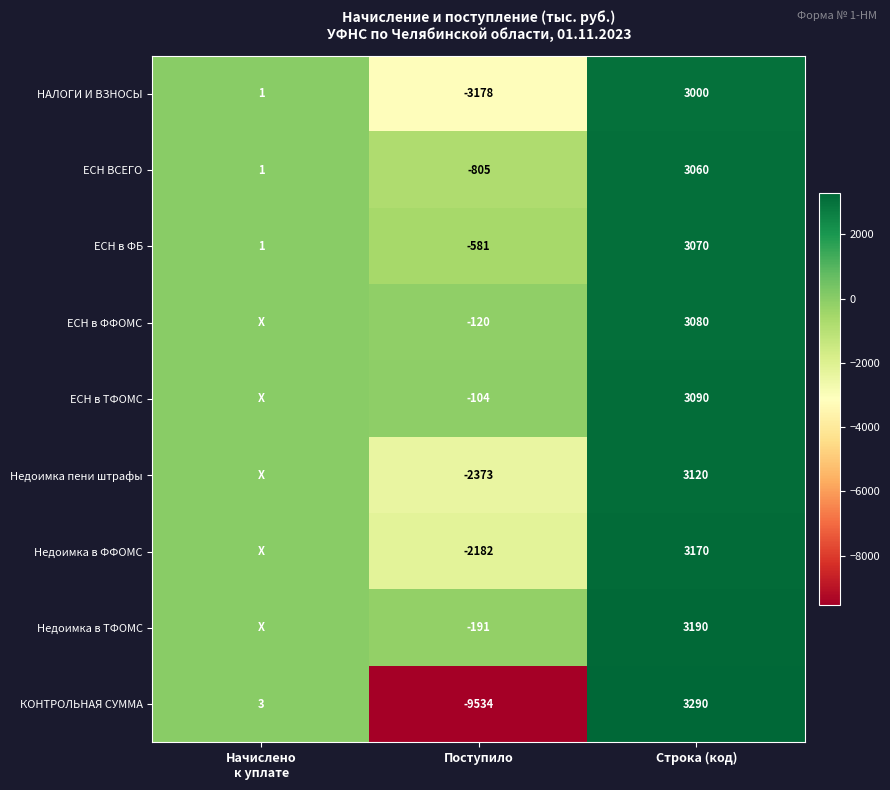

Rank the series at Строка (код) from highest to lowest value.

КОНТРОЛЬНАЯ СУММА, Недоимка в ТФОМС, Недоимка в ФФОМС, Недоимка пени штрафы, ЕСН в ТФОМС, ЕСН в ФФОМС, ЕСН в ФБ, ЕСН ВСЕГО, НАЛОГИ И ВЗНОСЫ